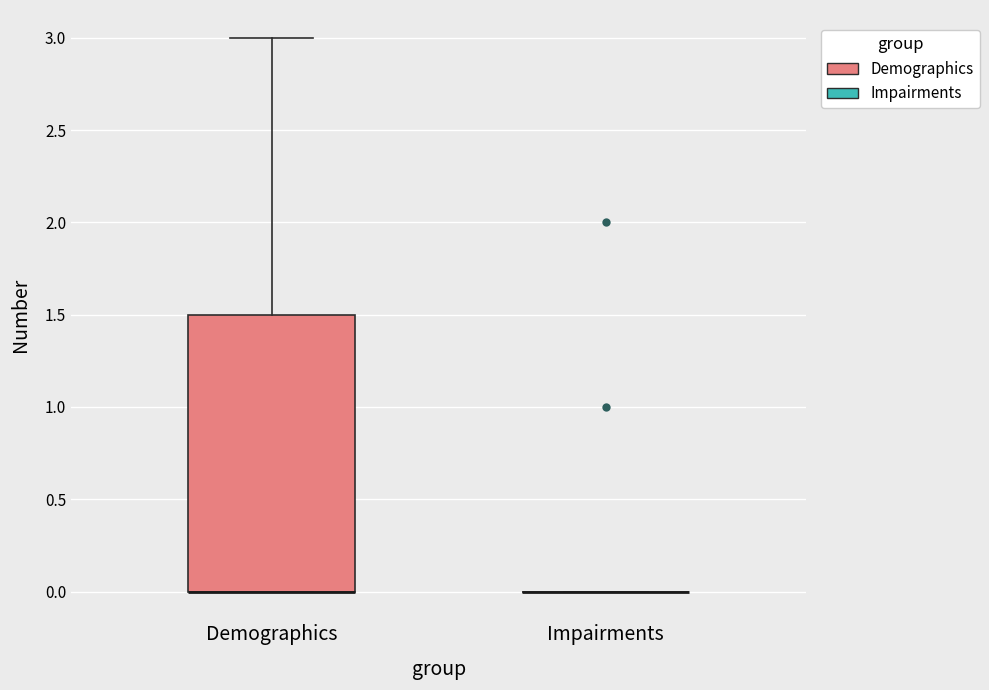

Comparing the boxes themselves (not the whiskers), which one is the tallest?

Demographics